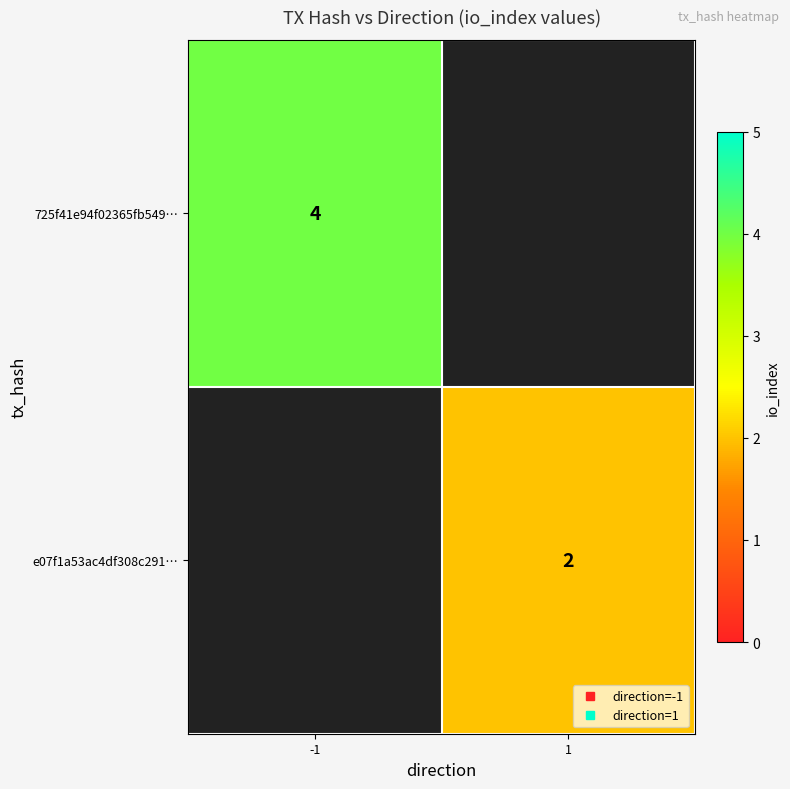

Rank the categories by e07f1a53ac4df308c291… value from highest to lowest.

-1, 1